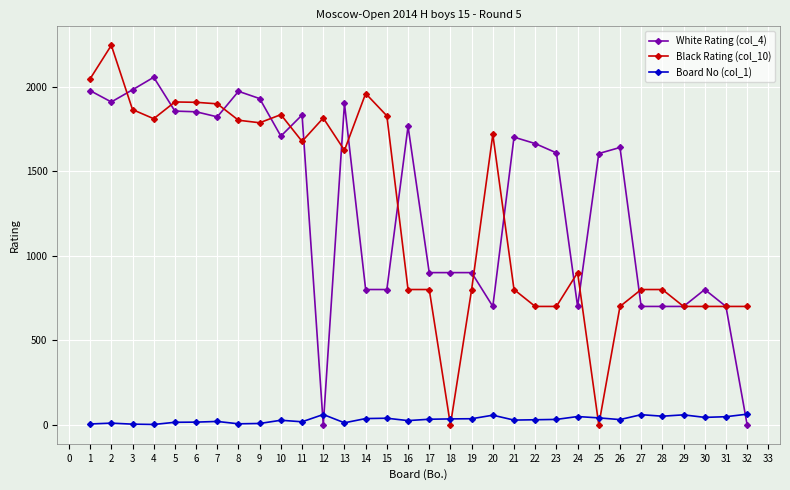

What is the maximum value shown in the chart?

2244